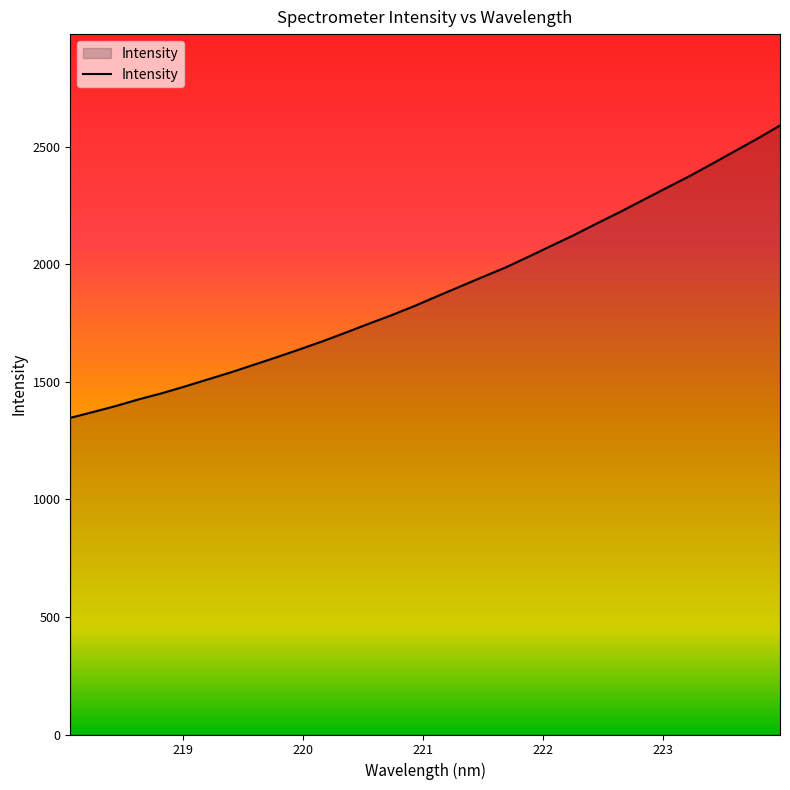

What is the greatest value displayed?

2591.0